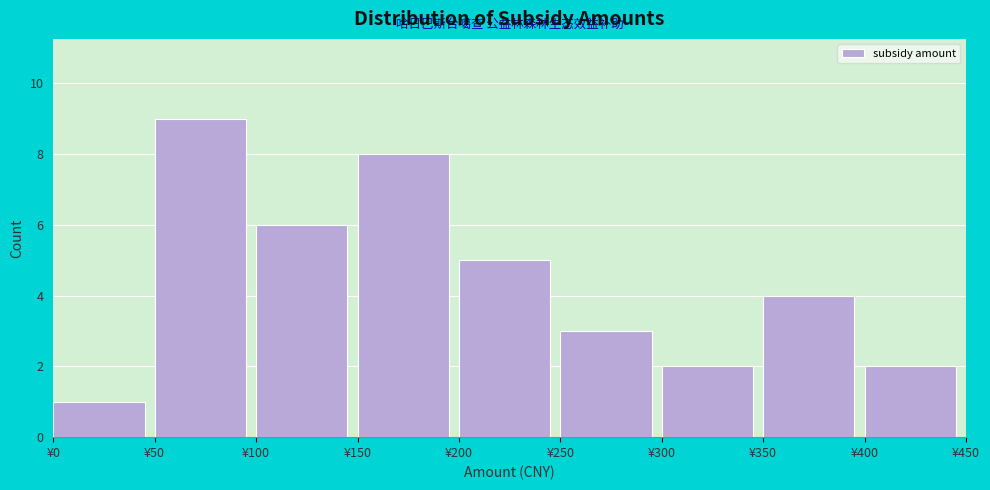

What is the height of the bar covering 350 to 400 on the x-axis? The values are not printed on the chart, so give them approximately, as read against the axis.

4